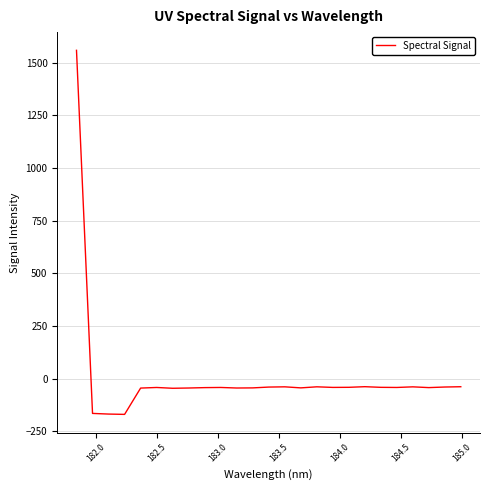

What is the greatest value displayed?

1557.9